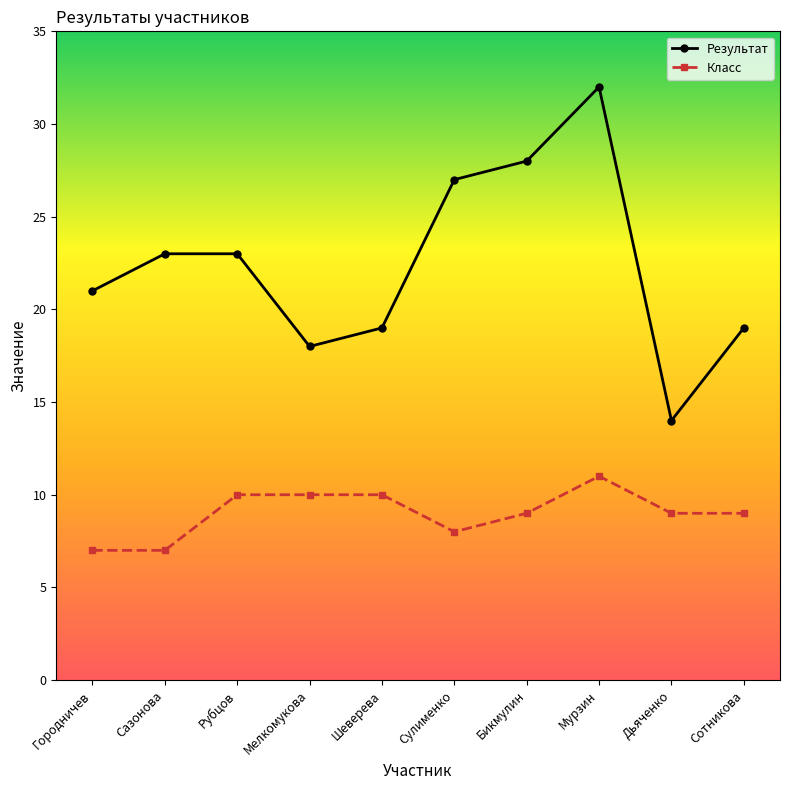

What is the difference between the second highest and minimum values in the Класс series?

3